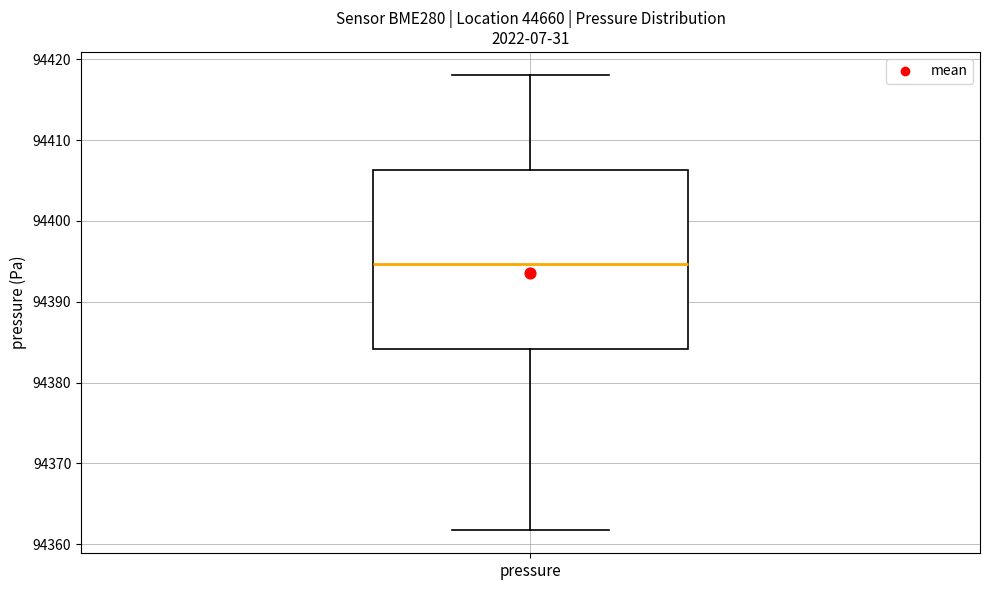

Where does the lower whisker of the box for pressure end on the y-axis? The values are not printed on the chart, so give them approximately, as read against the axis.

94362